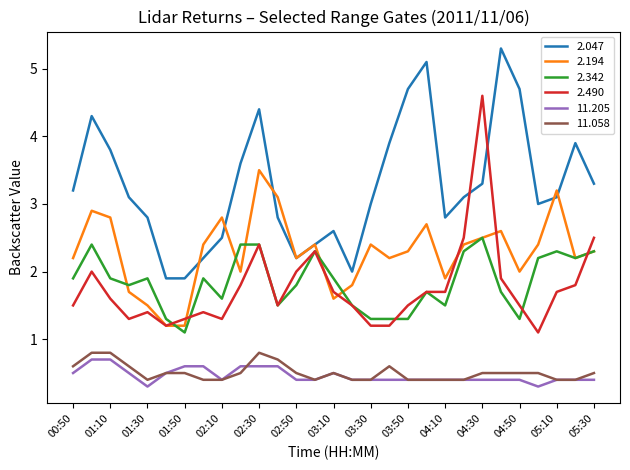

Which series has the largest total across all categories?

2.047